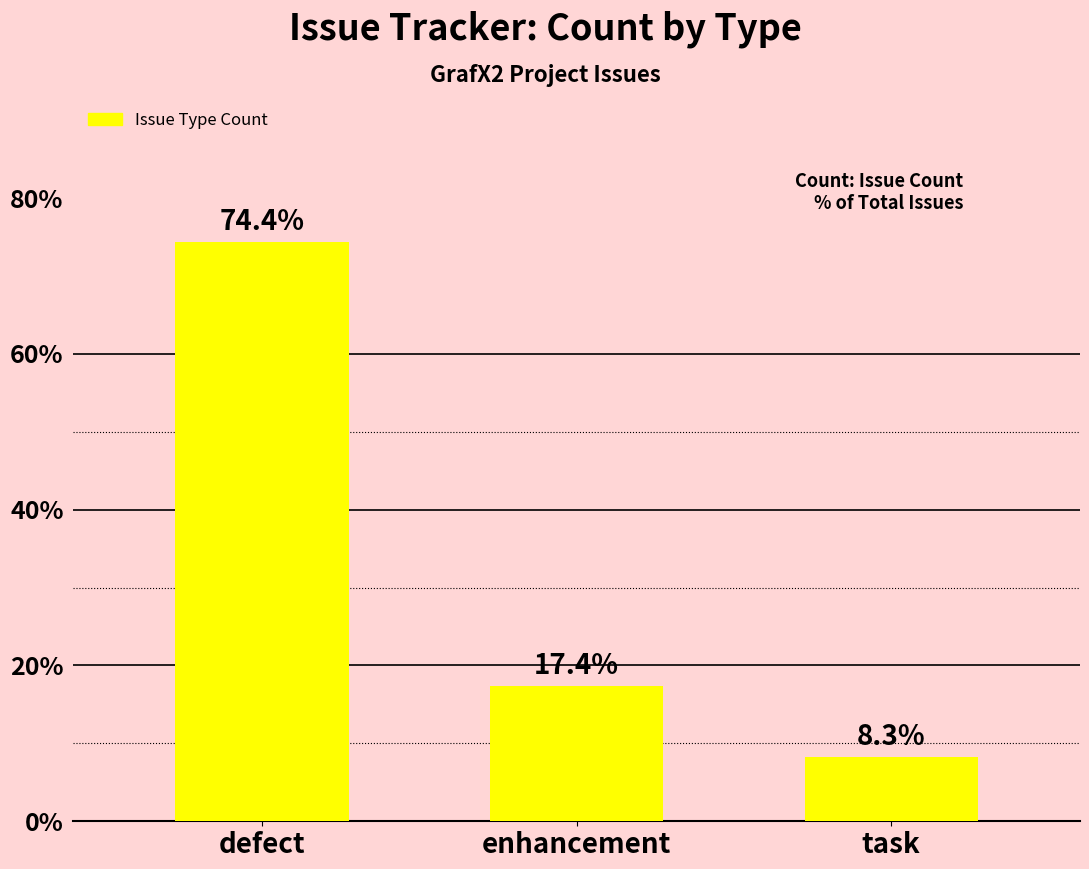

How many bars are there in total?

3